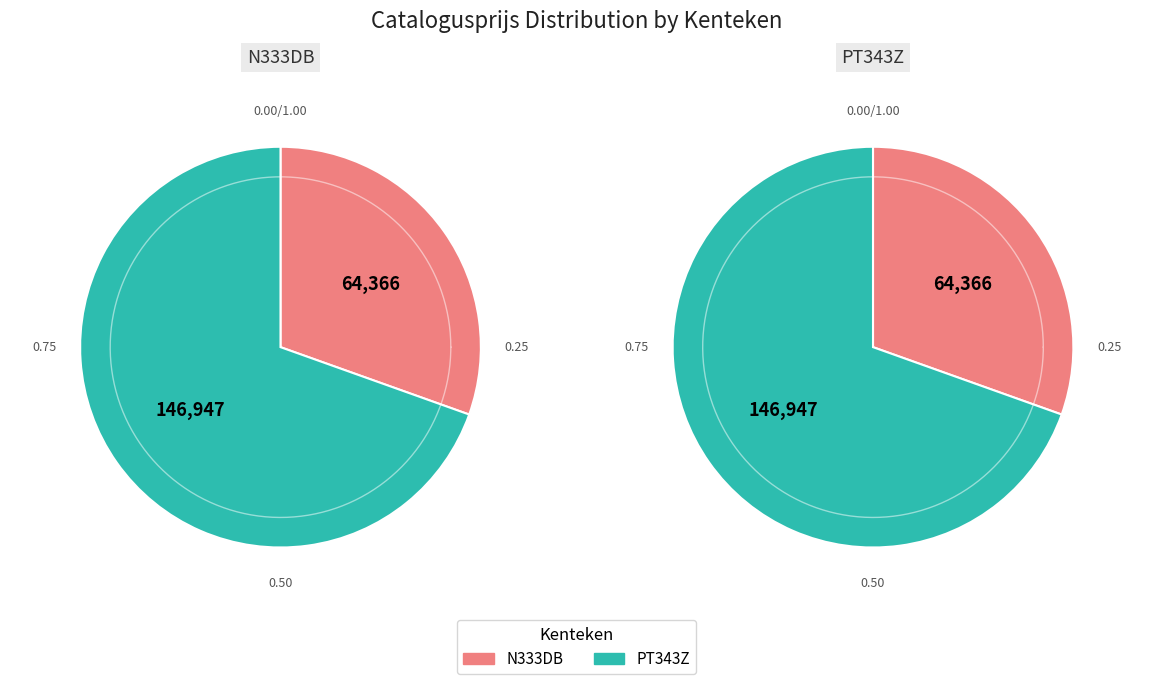

Combined, do N333DB and PT343Z account for over 50%?

Yes